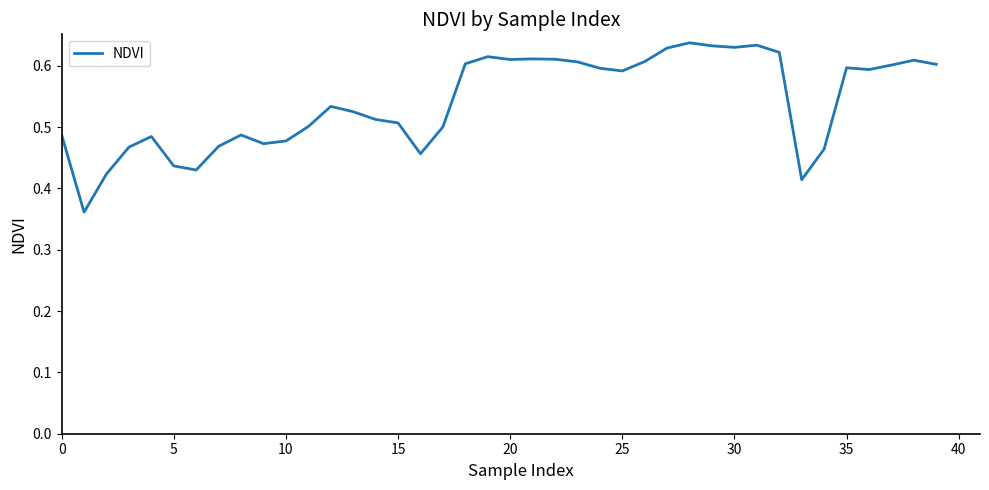

The chart shows a value of 0.3 at 20. True or false?

False